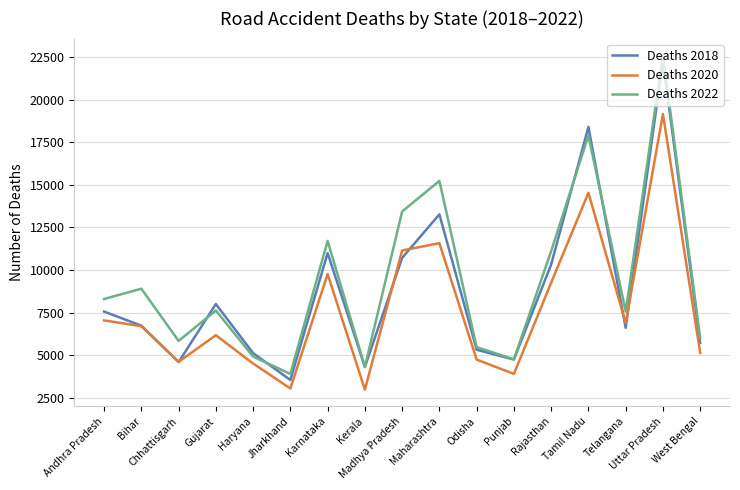

True or false: Deaths 2022 has more than 2 points higher than both neighbors.

True